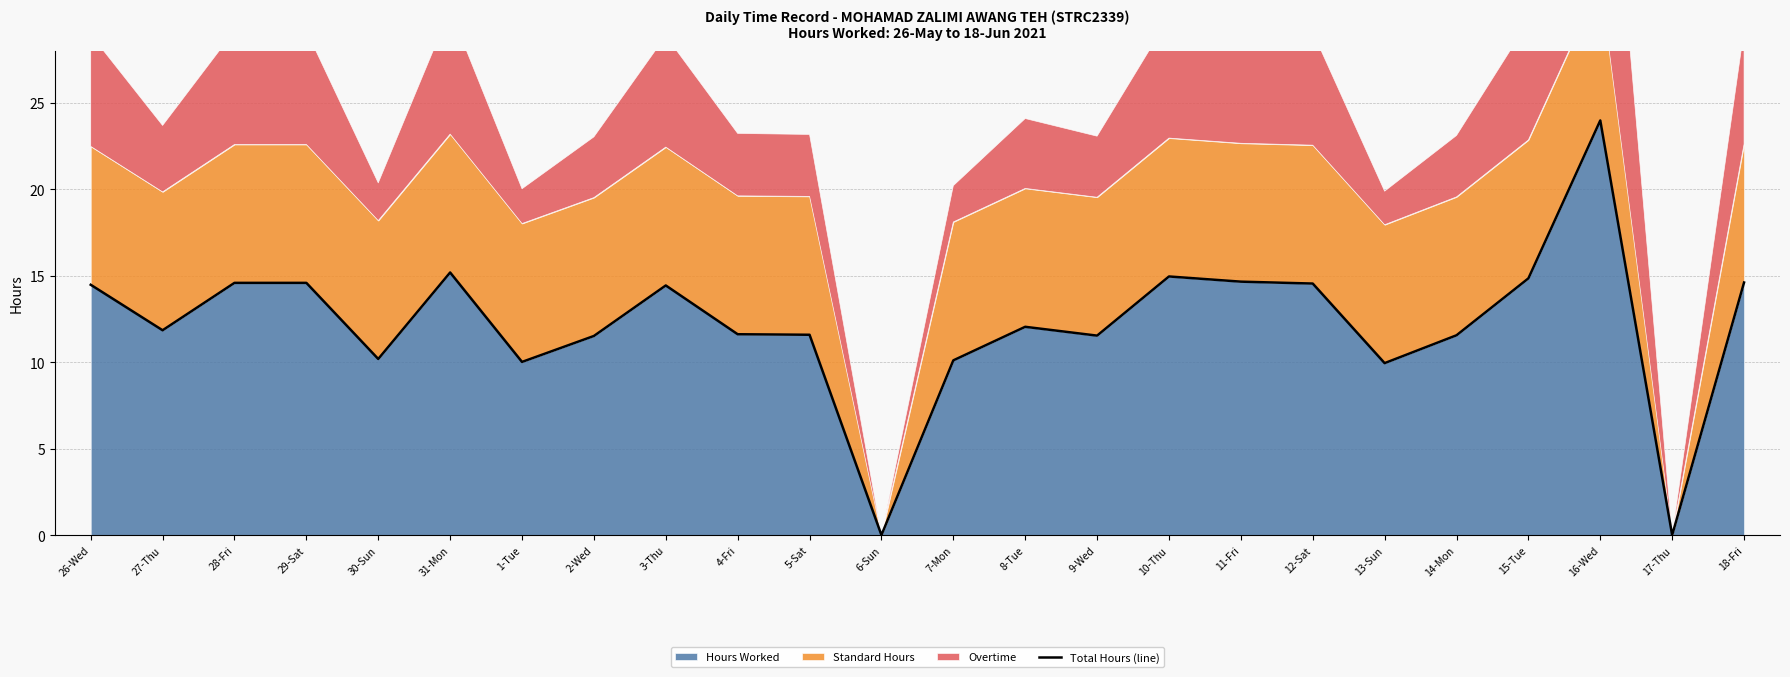

True or false: Hours Worked has a value of 23.8 at 28-Fri.

False